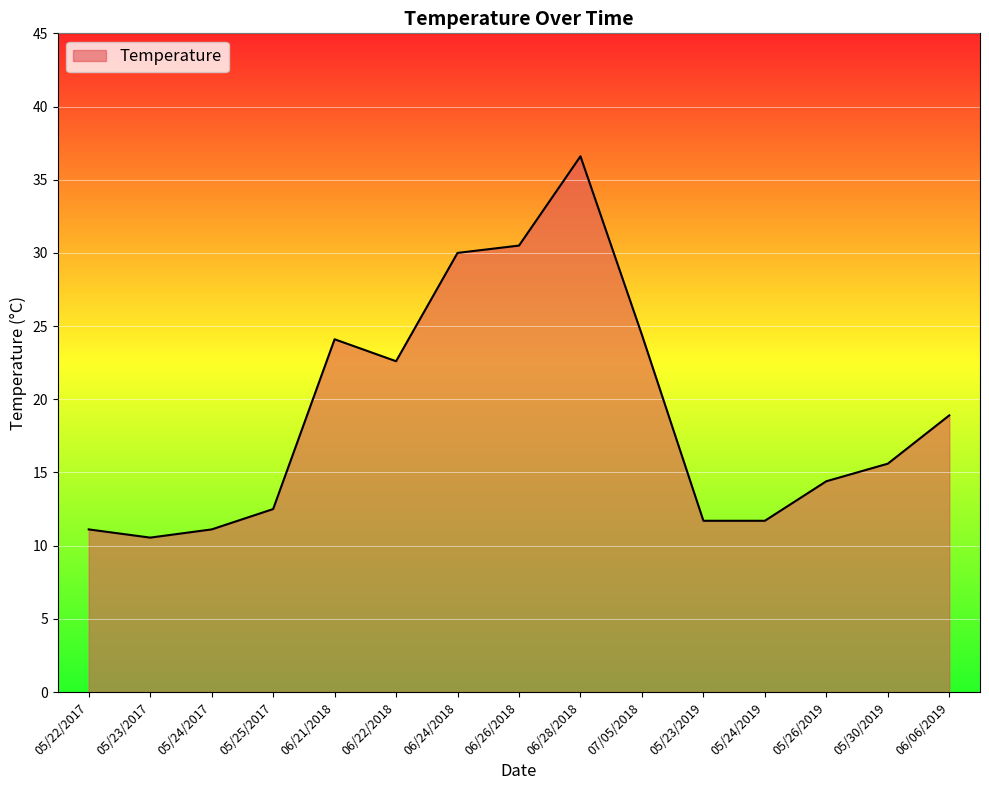

Read the value at 06/06/2019.

18.9